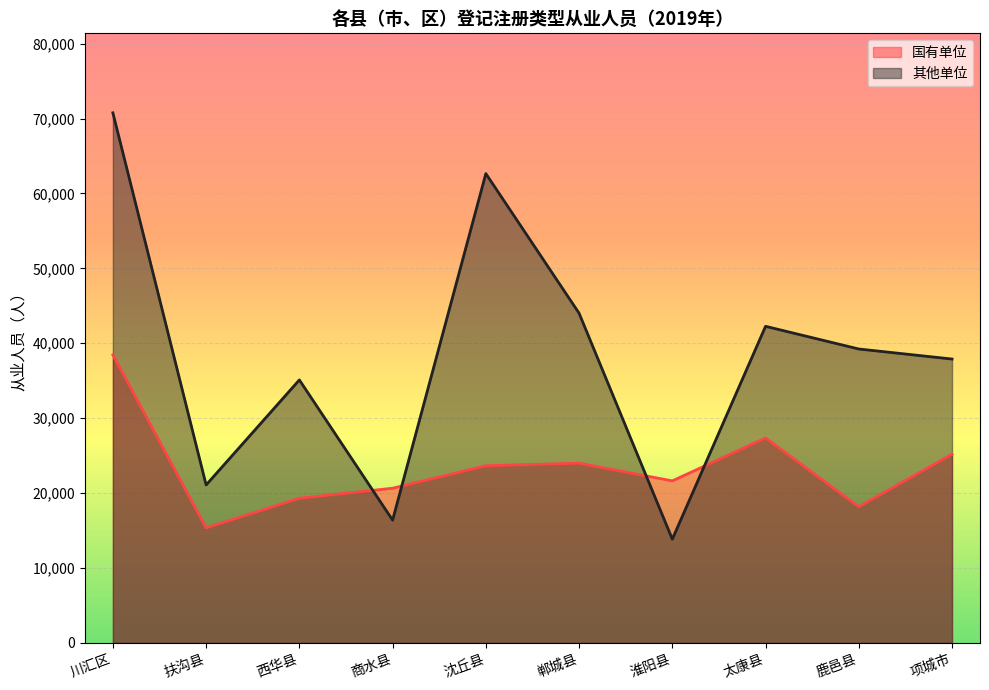

Does the chart display data point markers on the line(s)?

No